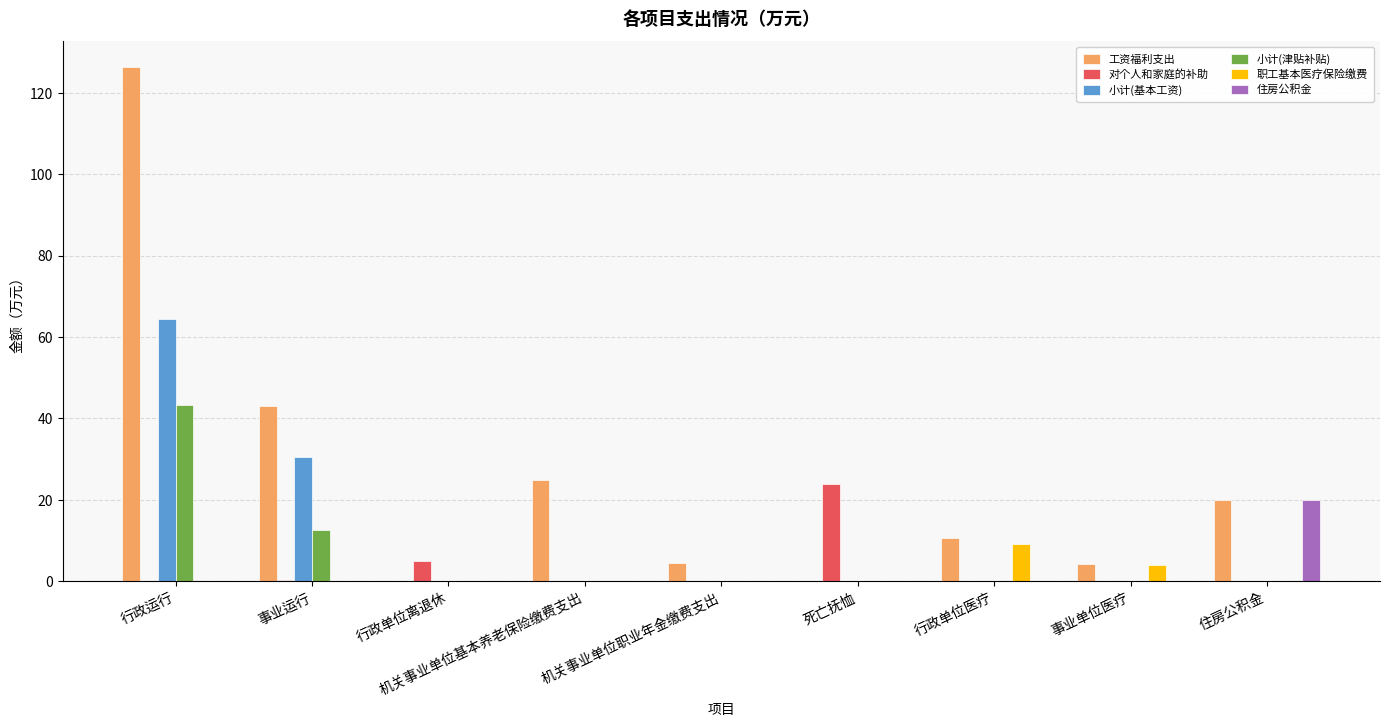

What is the sum of all 小计(基本工资) values?

95.1